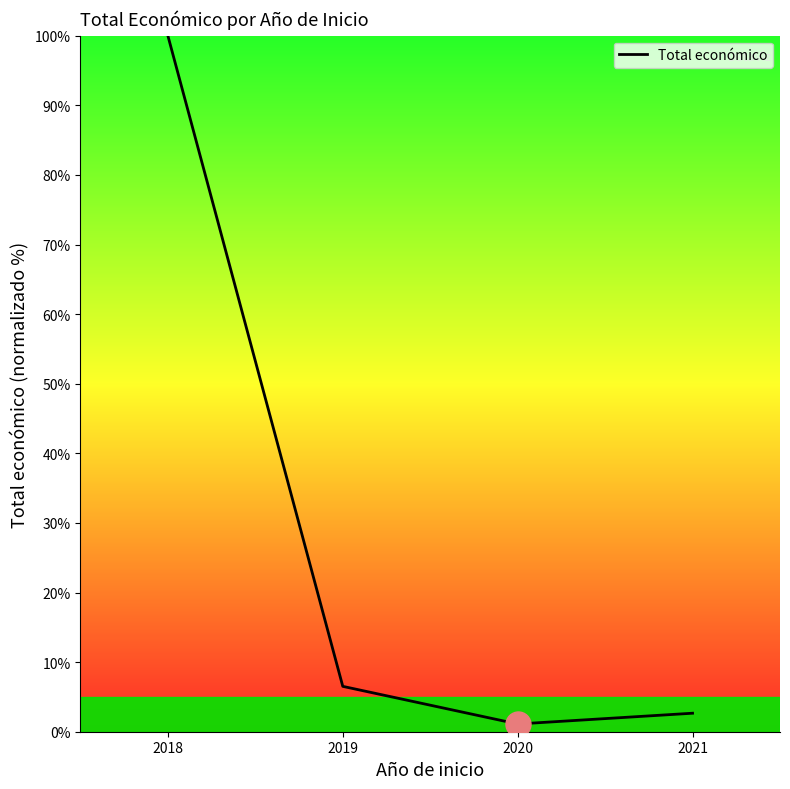

Reading left to right, extract all data points from this chart.

2018=100.0	2019=6.5	2020=1.1	2021=2.7